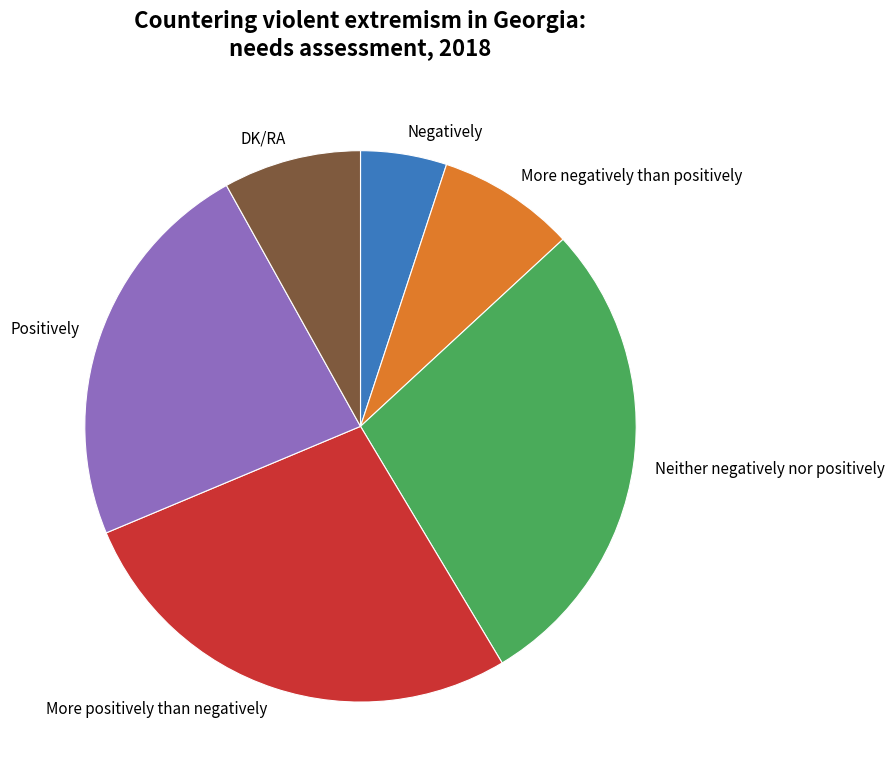

Between DK/RA and Negatively, which is larger?

DK/RA